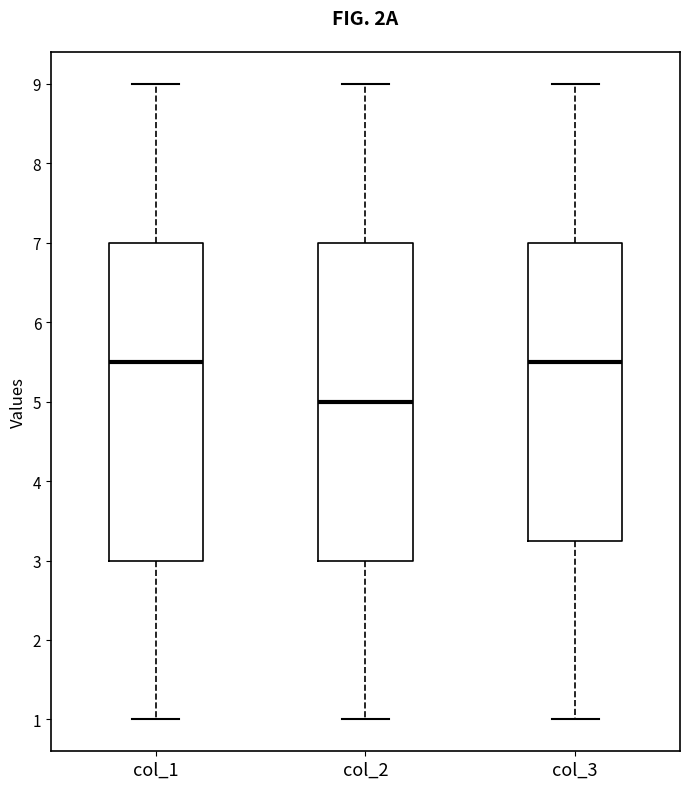

Reading left to right, transcribe this box plot: for each box, give where its median line is, the range the box spans, and where its two whiskers end, as read against the y-axis. The values are not printed on the chart, so give them approximately, as read against the axis.

col_1: median 5.5, box 3.0 to 7.0, whiskers 1.0 to 9.0
col_2: median 5.0, box 3.0 to 7.0, whiskers 1.0 to 9.0
col_3: median 5.5, box 3.3 to 7.0, whiskers 1.0 to 9.0